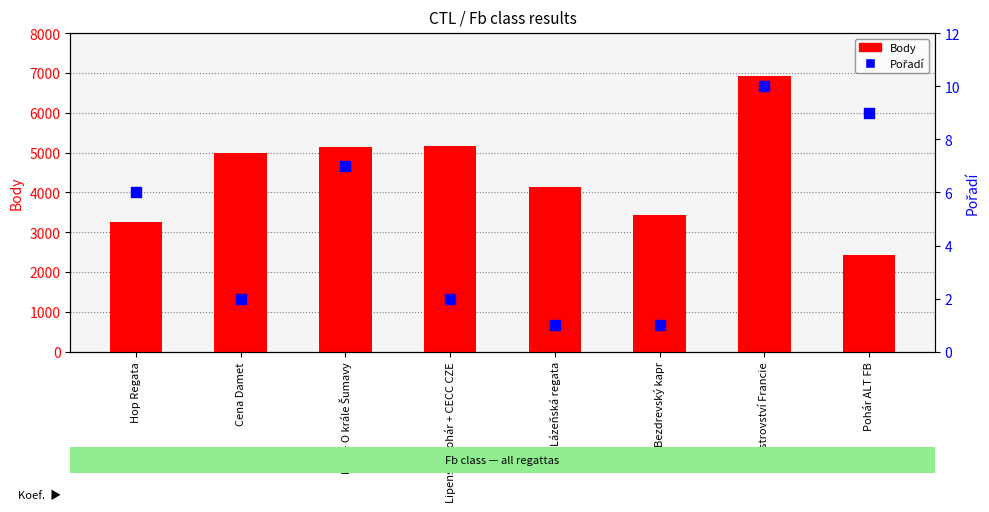

What is the total value across all series at Pohár ALT FB?

2446